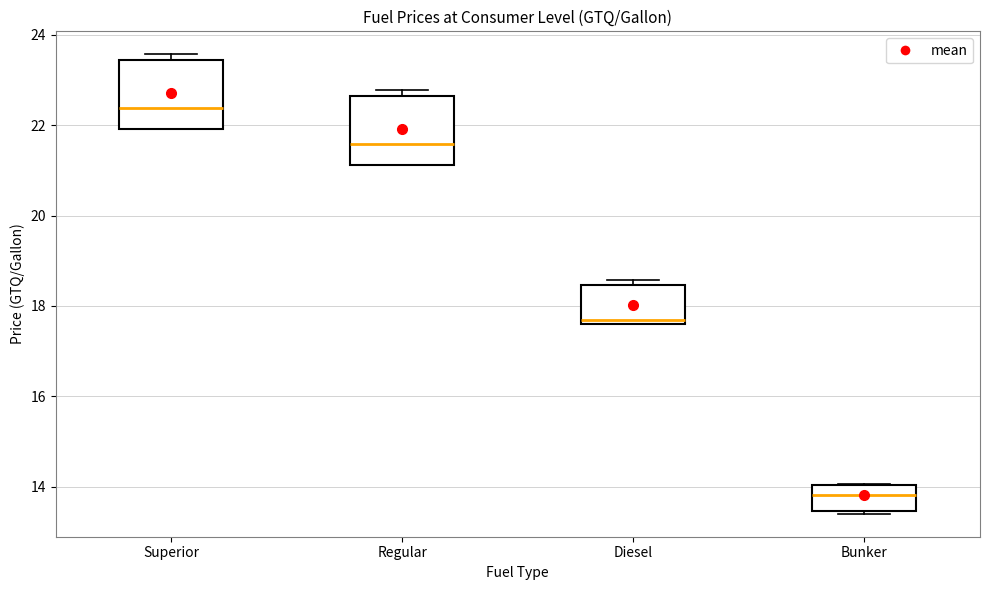

Reading left to right, read every box against the y-axis: the position of its median line, the range the box covers, and the ends of its whiskers. The values are not printed on the chart, so give them approximately, as read against the axis.

Superior: median 22.4, box 22.0 to 23.4, whiskers 22.0 to 23.6
Regular: median 21.6, box 21.2 to 22.6, whiskers 21.2 to 22.8
Diesel: median 17.6 (just above the box's lower edge), box 17.6 to 18.4, whiskers 17.6 to 18.6
Bunker: median 13.8, box 13.4 to 14.0, whiskers 13.4 to 14.0